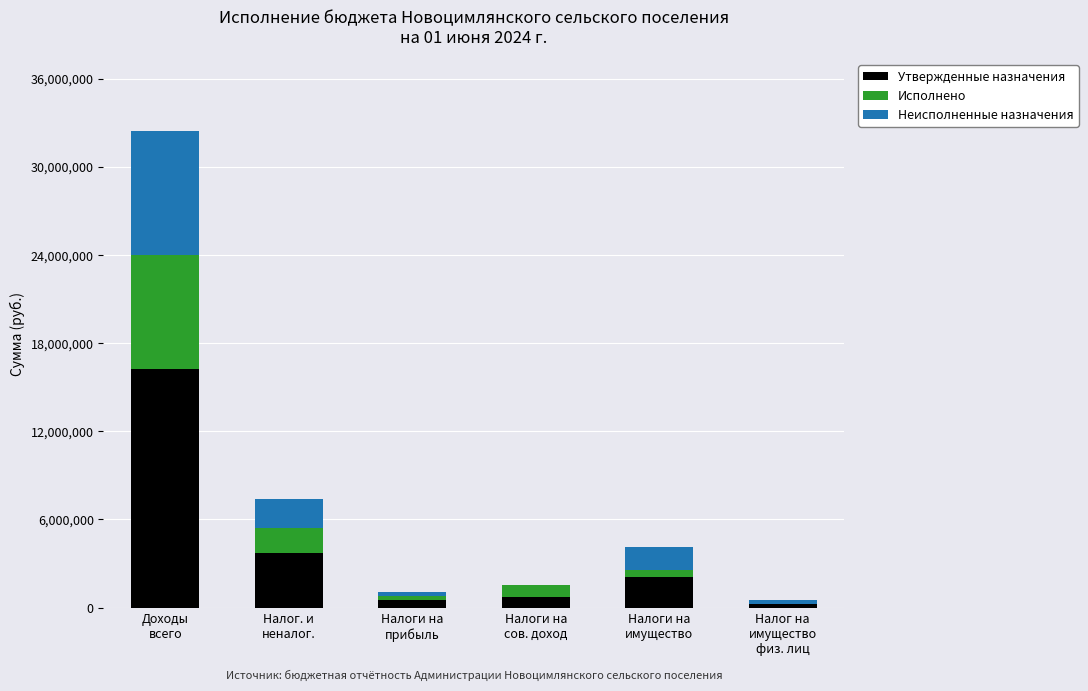

What is the maximum value for Утвержденные назначения?

16234800.0